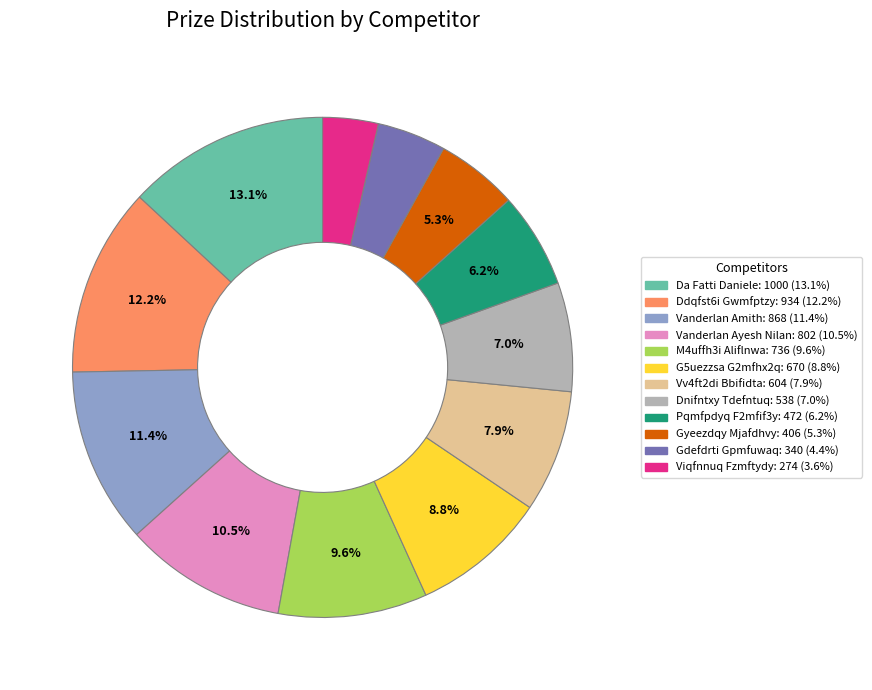

Rank the categories by value from lowest to highest.

Viqfnnuq Fzmftydy, Gdefdrti Gpmfuwaq, Gyeezdqy Mjafdhvy, Pqmfpdyq F2mfif3y, Dnifntxy Tdefntuq, Vv4ft2di Bbifidta, G5uezzsa G2mfhx2q, M4uffh3i Aliflnwa, Vanderlan Ayesh Nilan, Vanderlan Amith, Ddqfst6i Gwmfptzy, Da Fatti Daniele